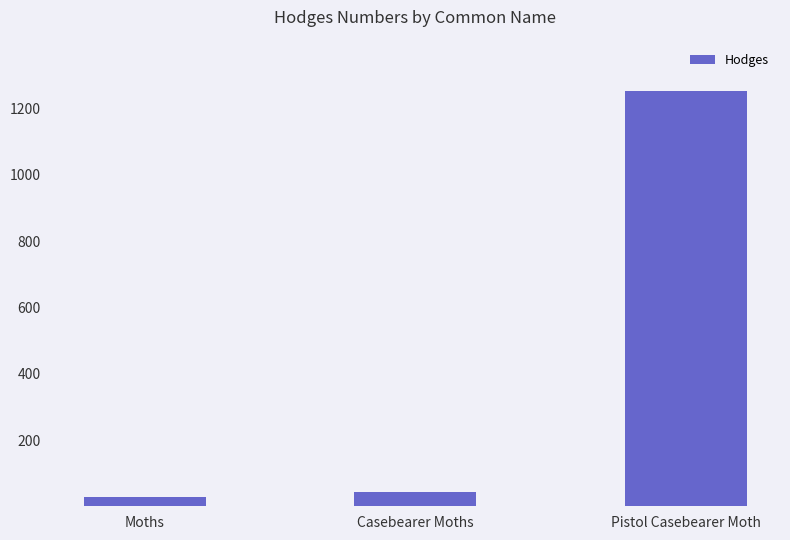

What is the difference between the maximum and minimum values?

1225.0